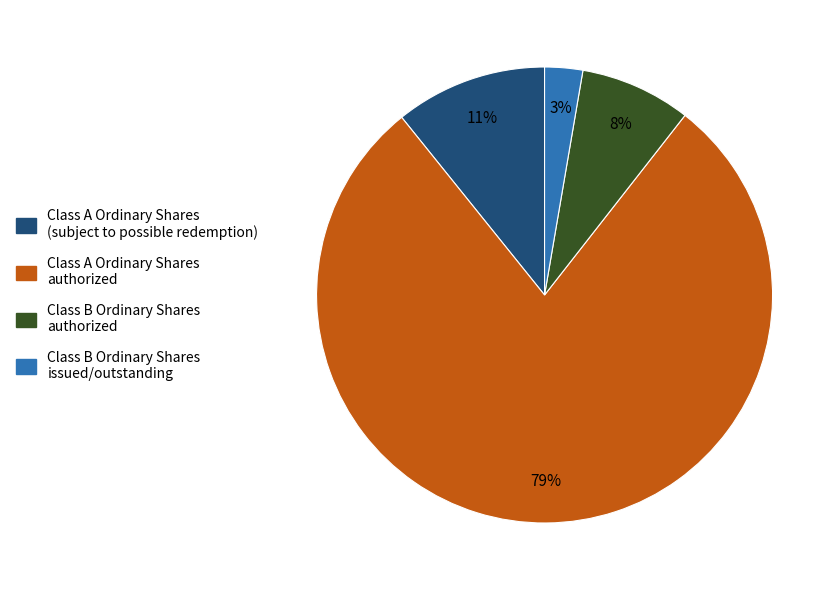

To the nearest percent, what is the average slice percentage?

25%